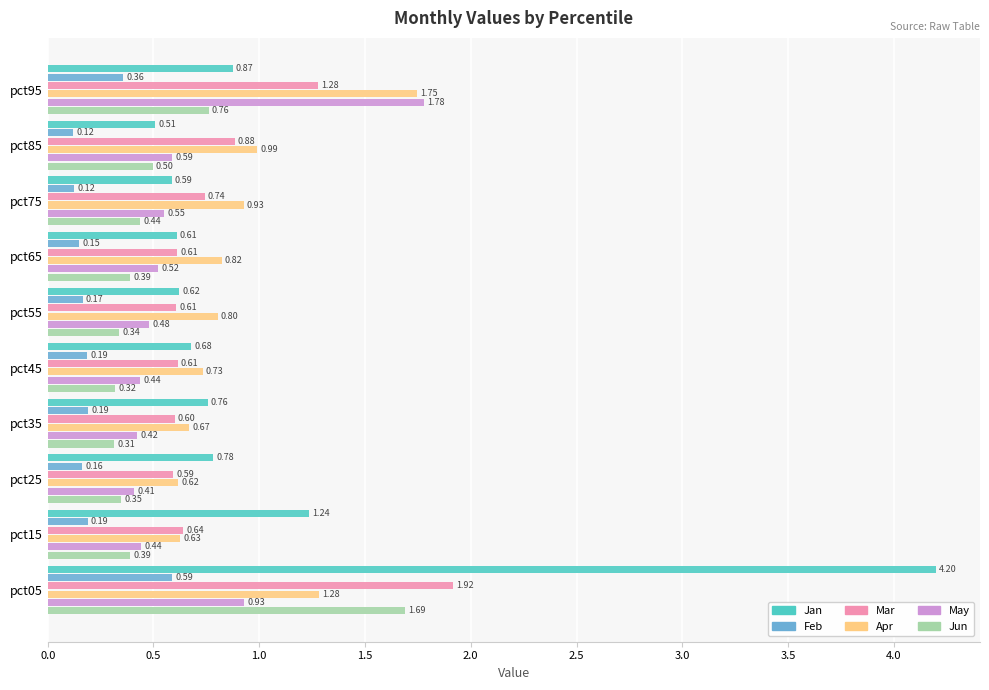

What is the average value of the Jun series?

0.5